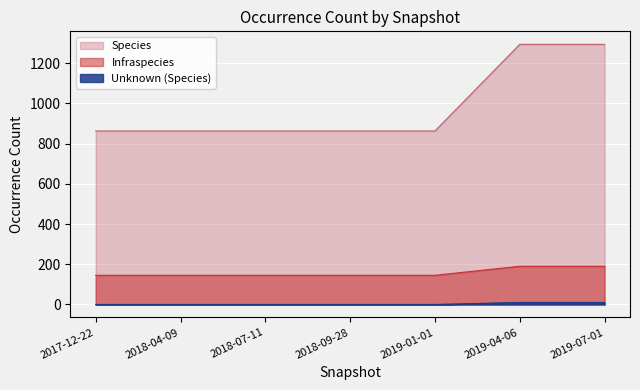

True or false: Infraspecies and Species cross at least once.

False